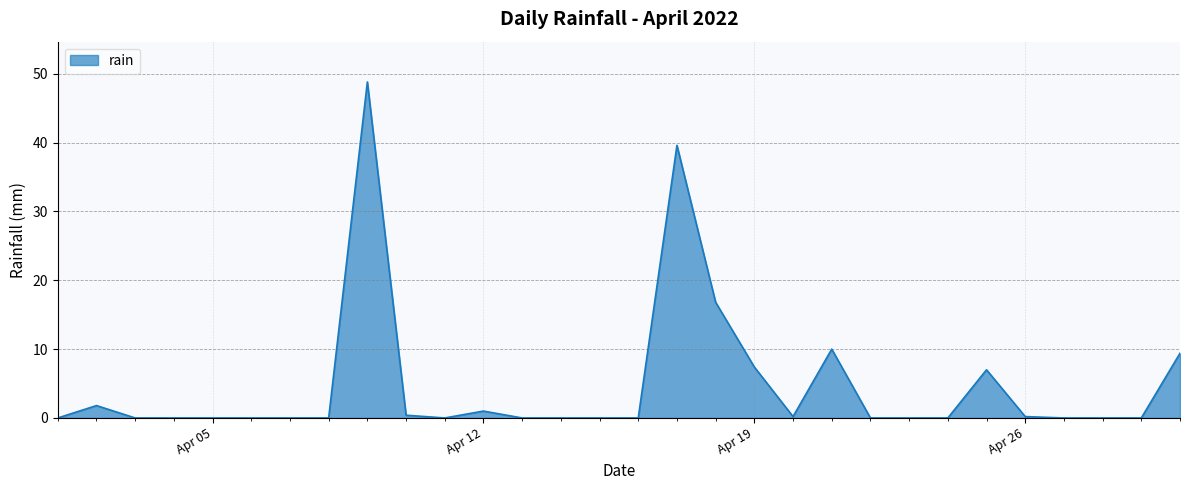

What is the difference between the maximum and minimum values?

48.8